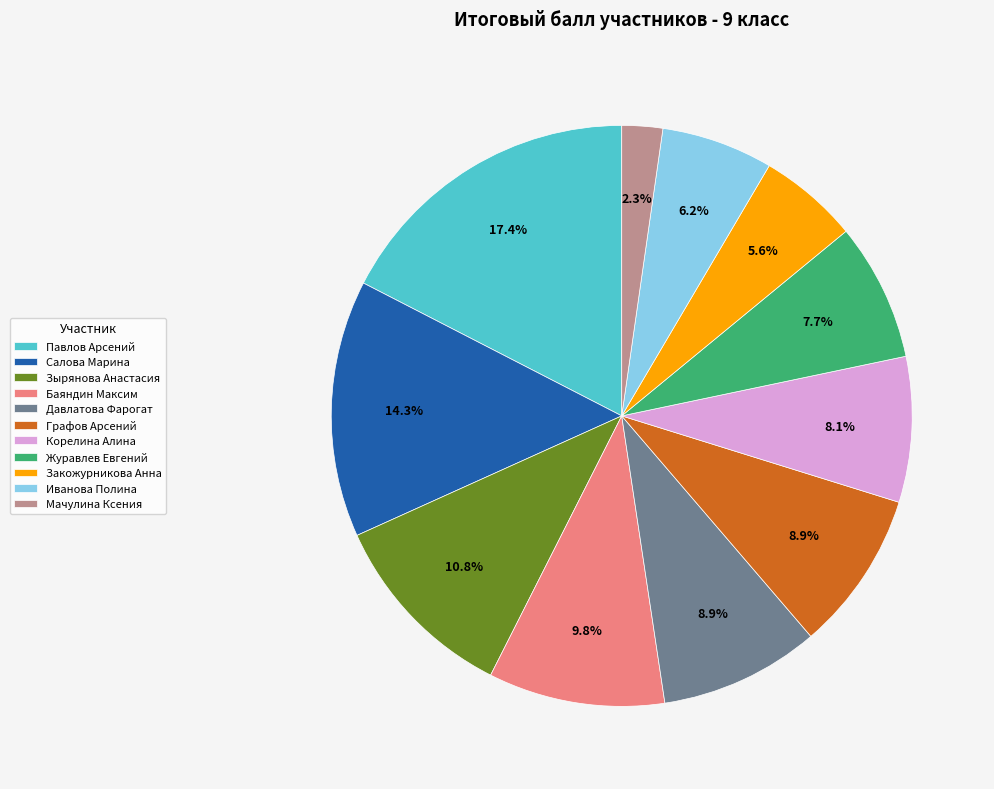

How many segments does this pie chart have?

11